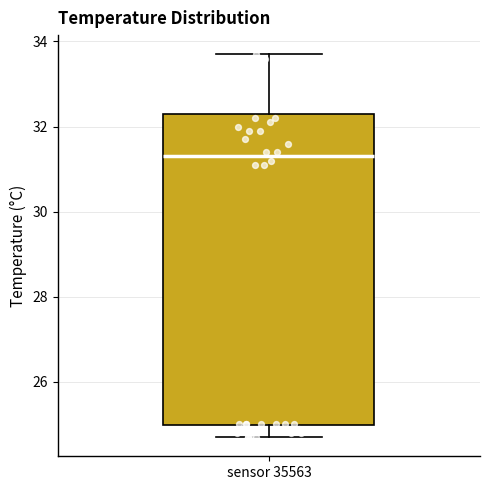

Transcribe this box plot: give where the median line is, the range the box spans, and where the two whiskers end, as read against the y-axis. The values are not printed on the chart, so give them approximately, as read against the axis.

median 31.4, box 25.0 to 32.4, whiskers 24.8 to 33.8